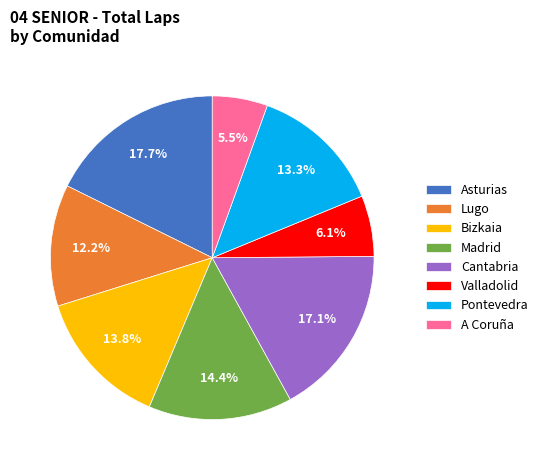

What portion of the pie excludes Lugo?

87.8%